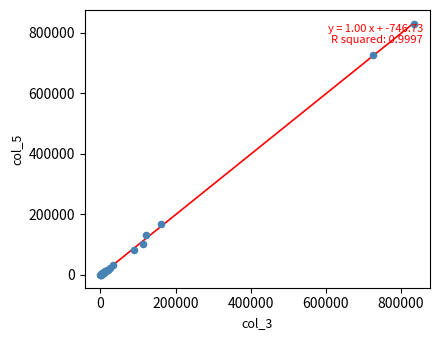

What Y value in the scatter plot is closest to 415206?

169216.3